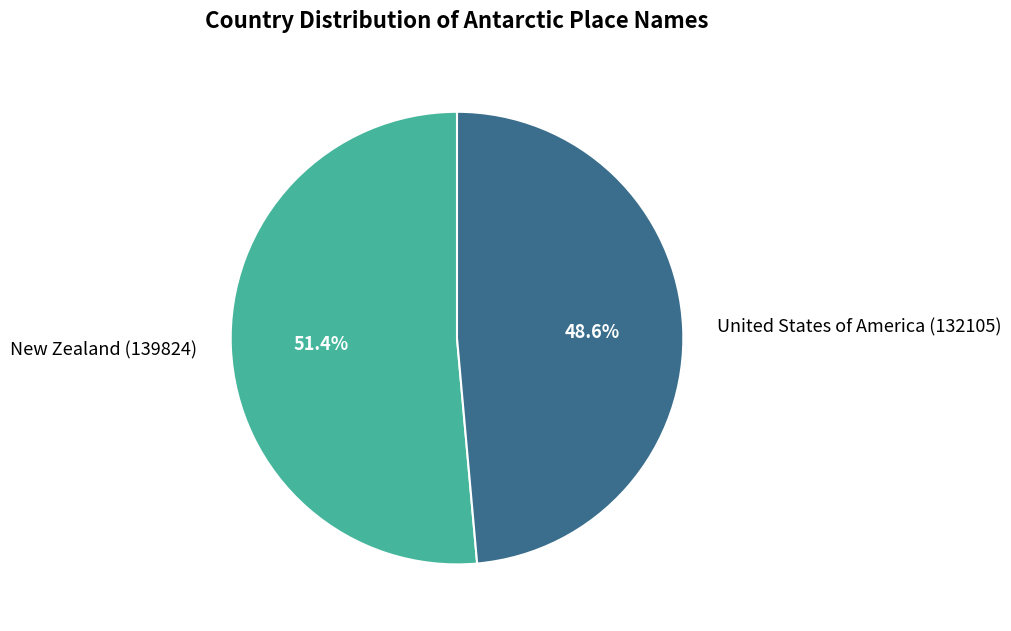

What percentage do New Zealand and United States of America together represent?

100.0%